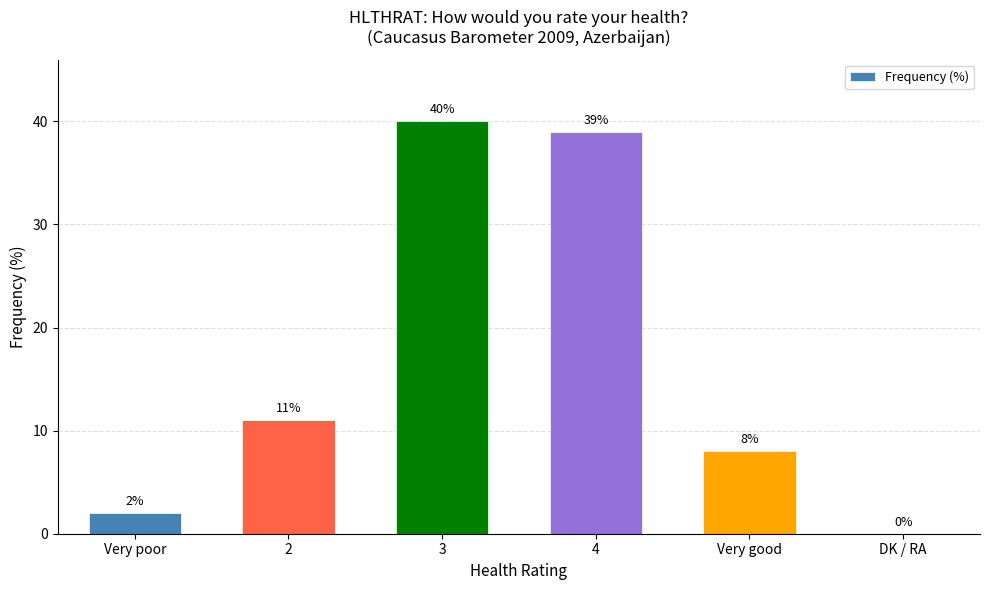

Is it true that the value at 3 is 40?

True